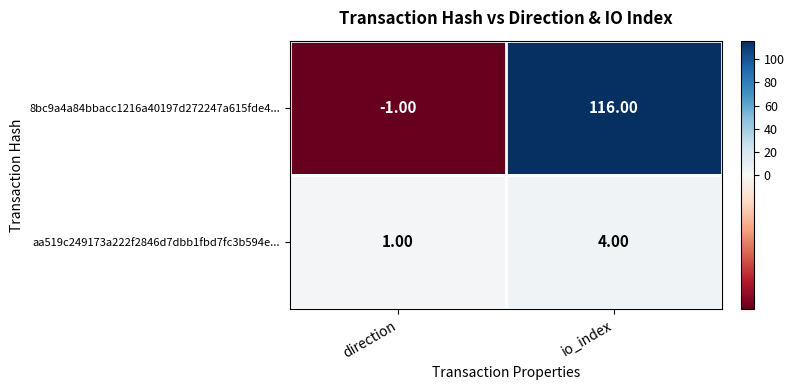

How many data points does each series have?

2